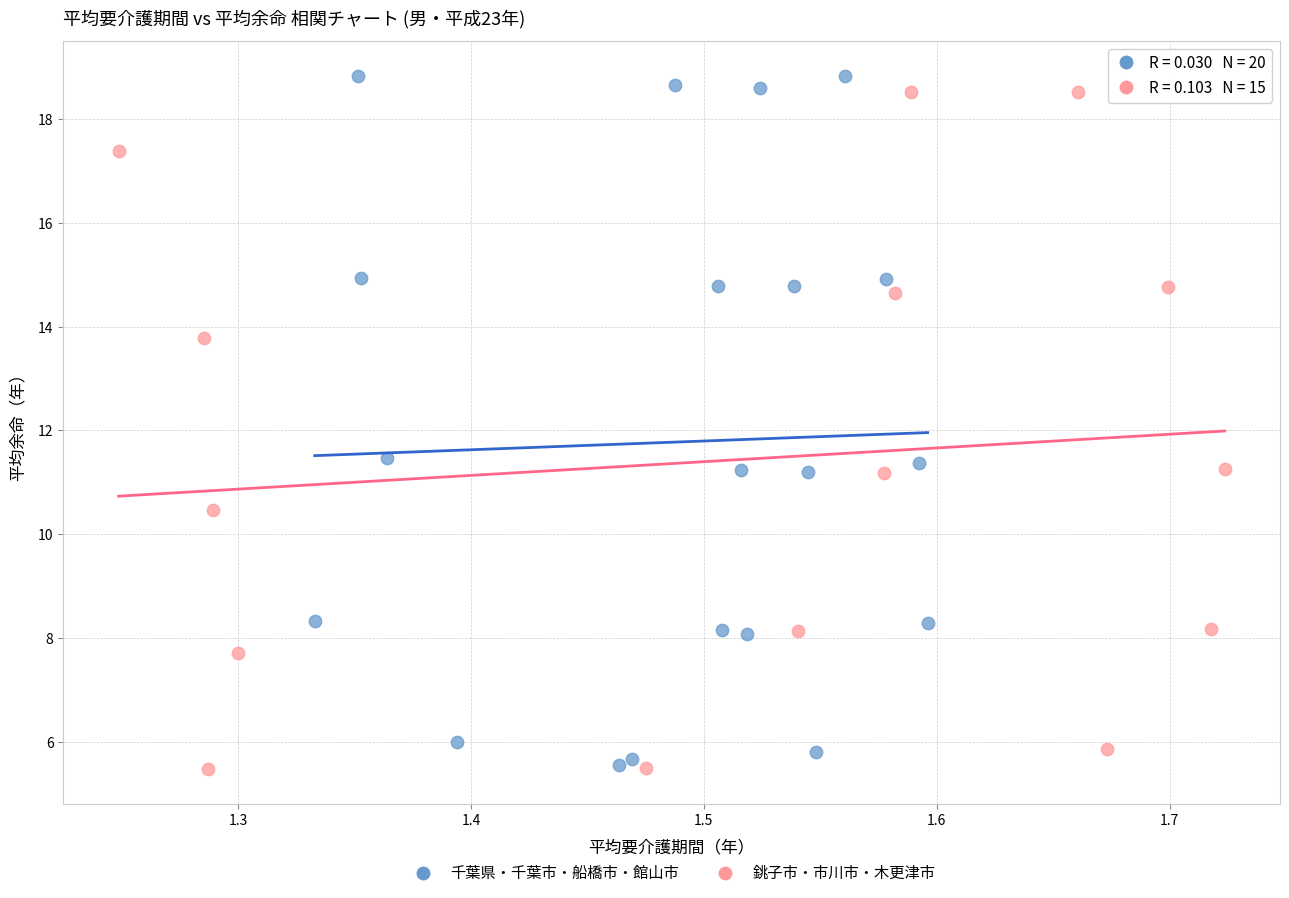

Which series has the largest Y range (max minus min)?

千葉県・千葉市・船橋市・館山市